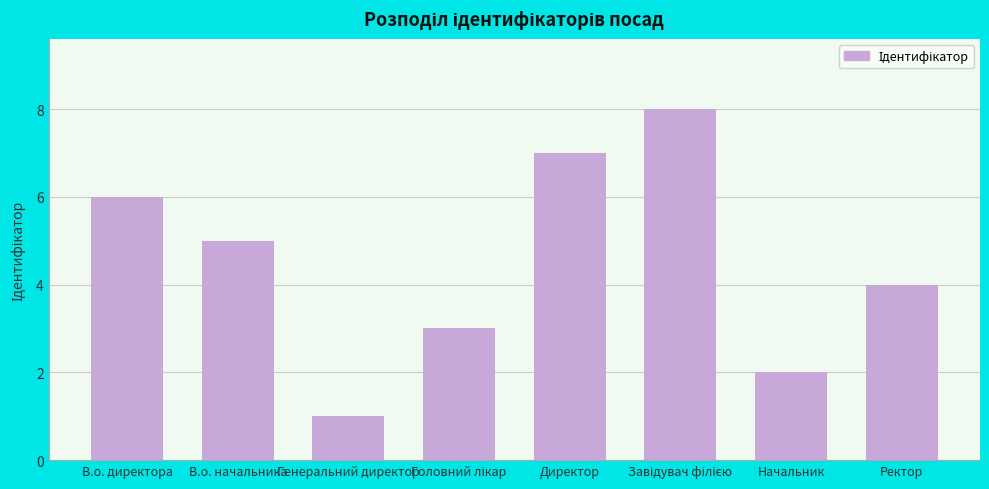

What is the minimum value shown in the chart?

1